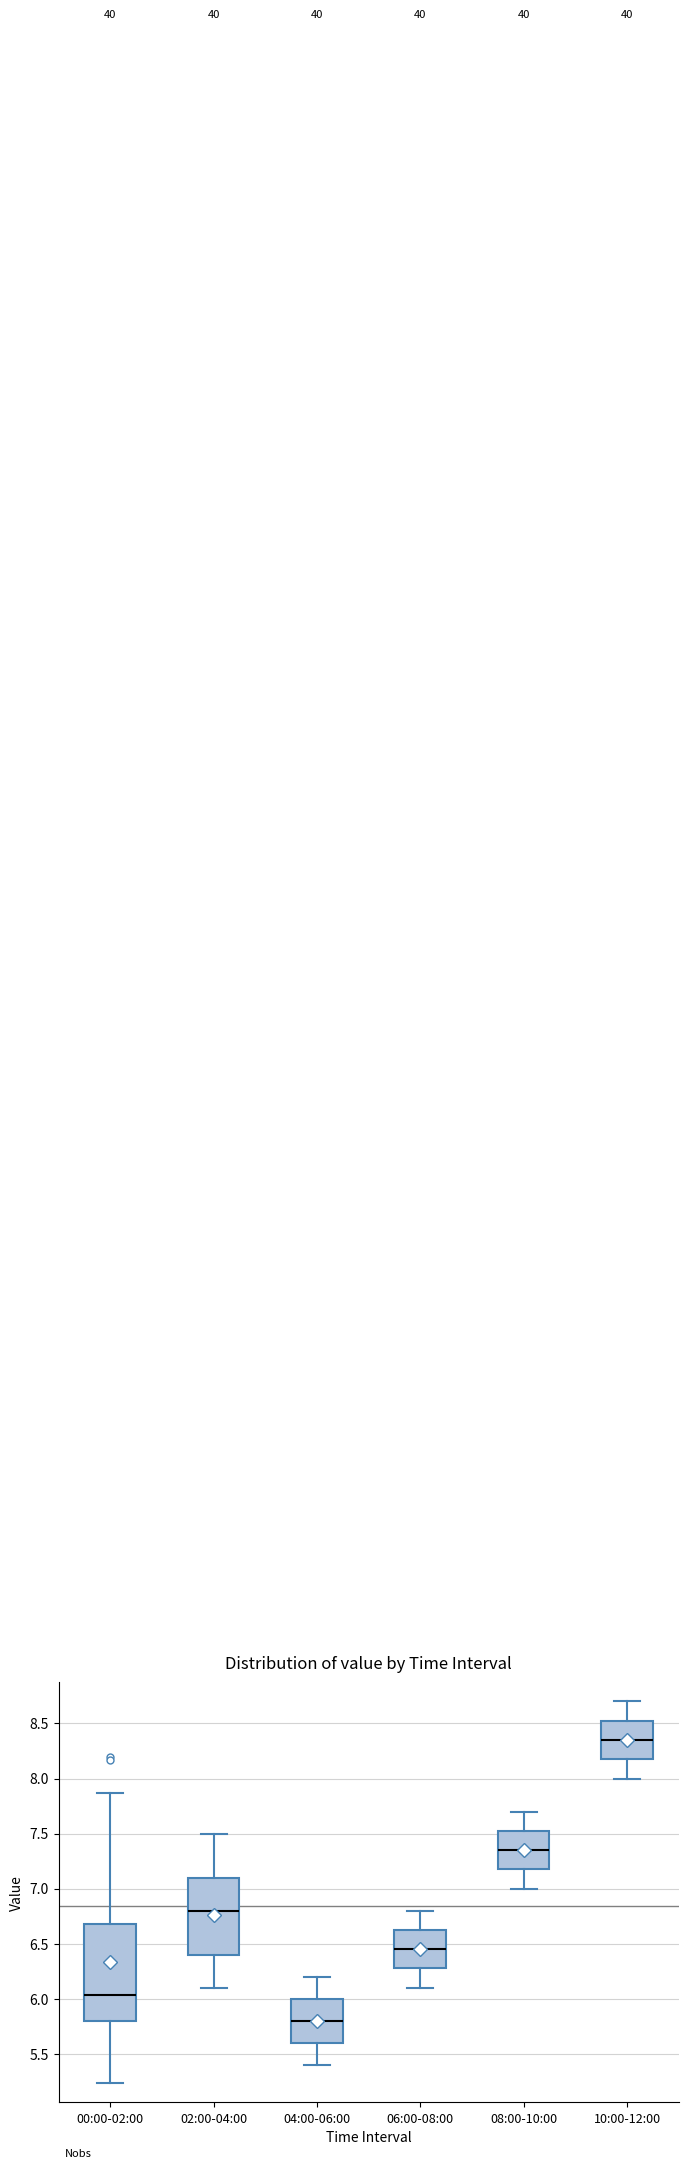

Where is the lower edge of the box for 10:00-12:00 on the y-axis? The values are not printed on the chart, so give them approximately, as read against the axis.

8.20